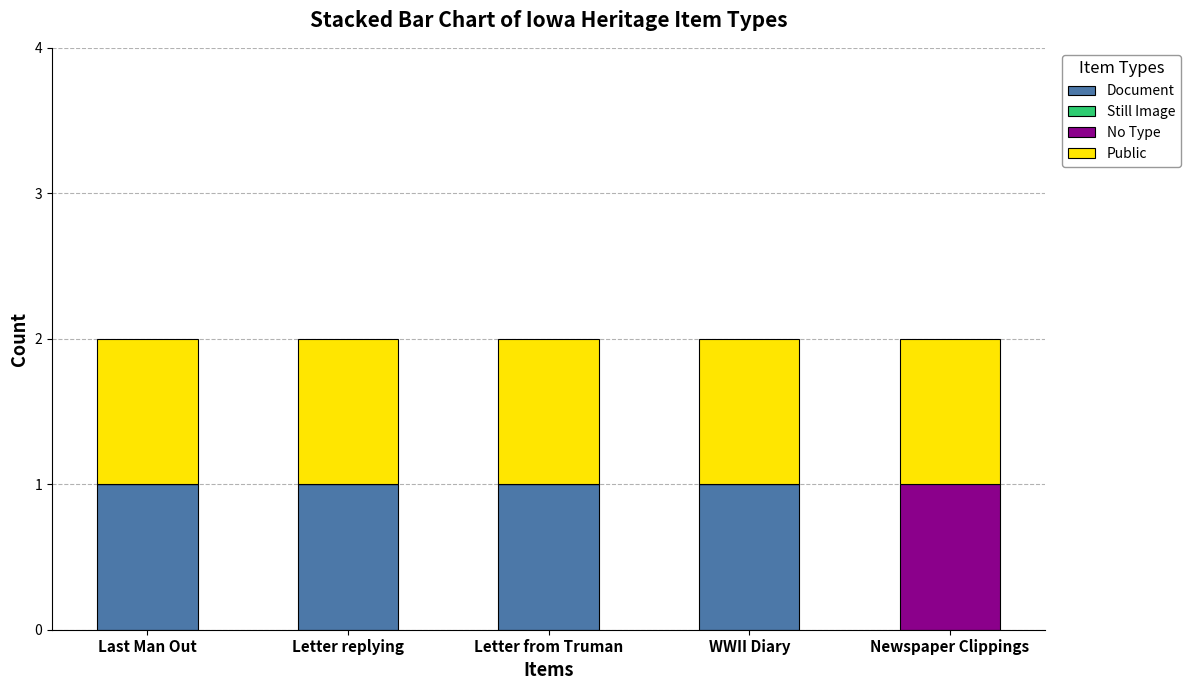

The value of Document at WWII Diary is 1. True or false?

True